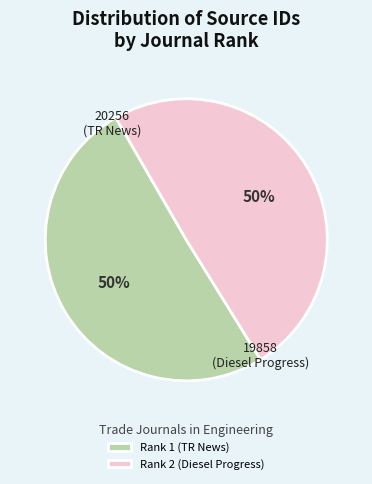

Combined, do Rank 1 (TR News) and Rank 2 (Diesel Progress) account for over 50%?

Yes